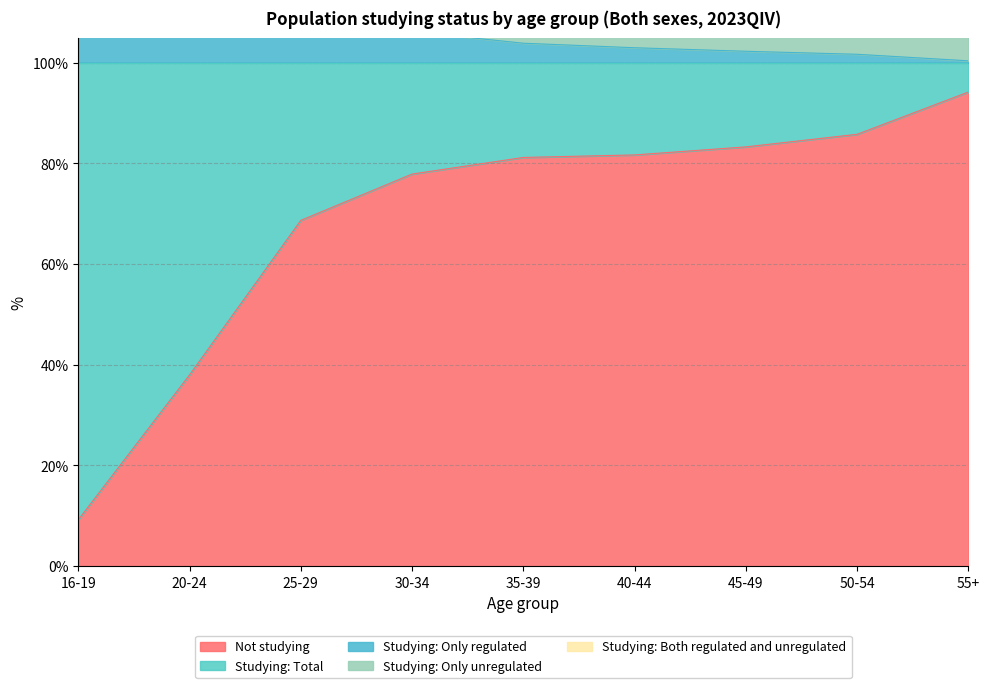

The Not studying series shows 68.7 at 25-29. True or false?

True